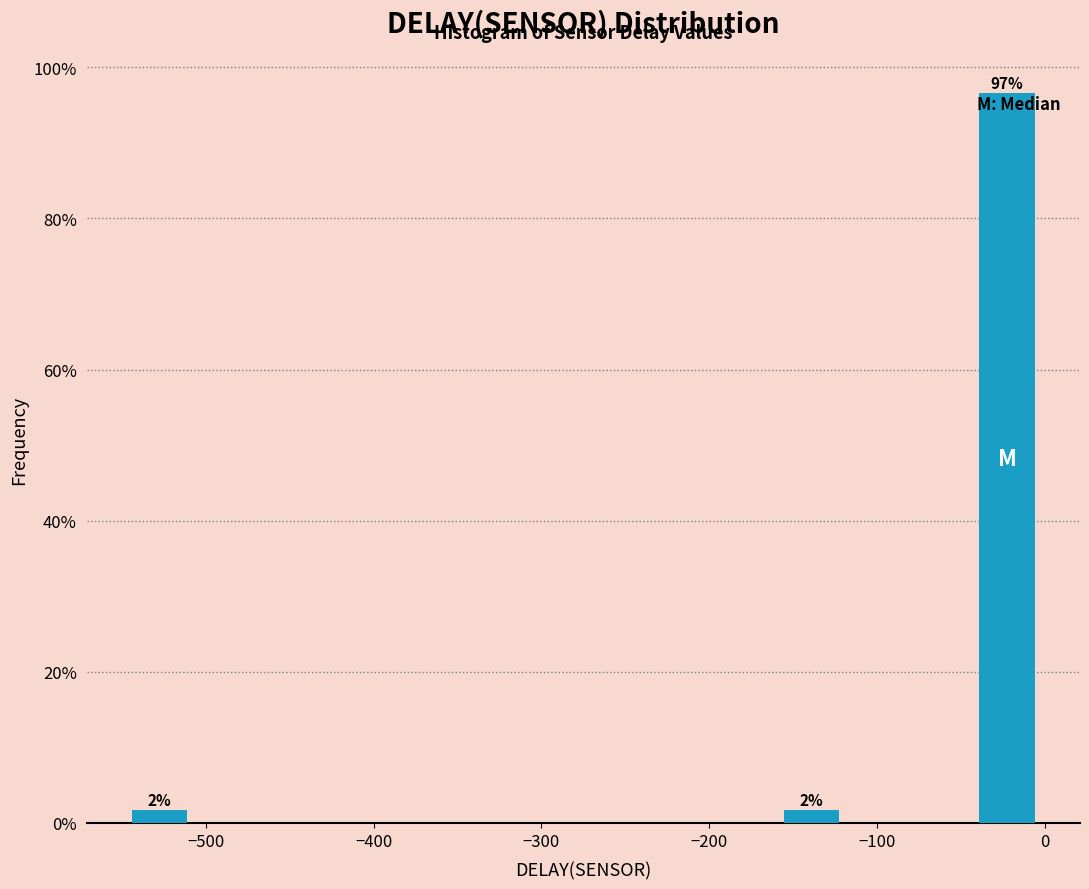

Around what value on the x-axis is the tallest bar? Give the approximate position of its centre, as read against the axis.

-20